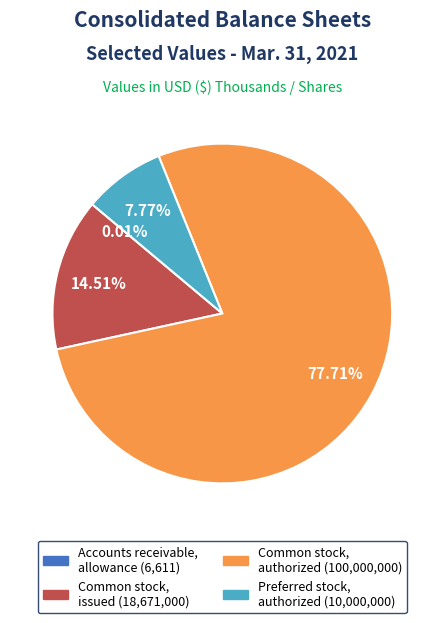

Does any single category account for the majority?

Yes